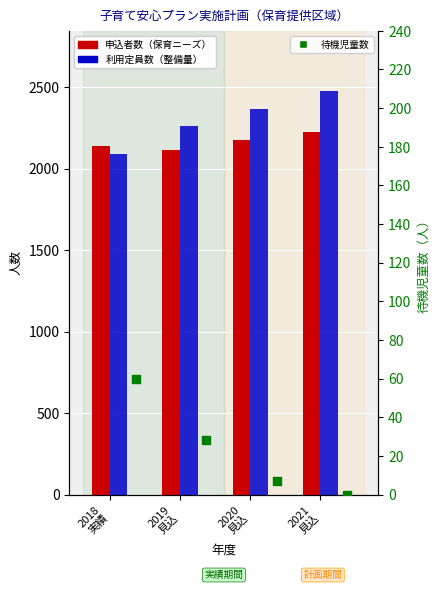

Which series has the largest total across all categories?

利用定員数（整備量）